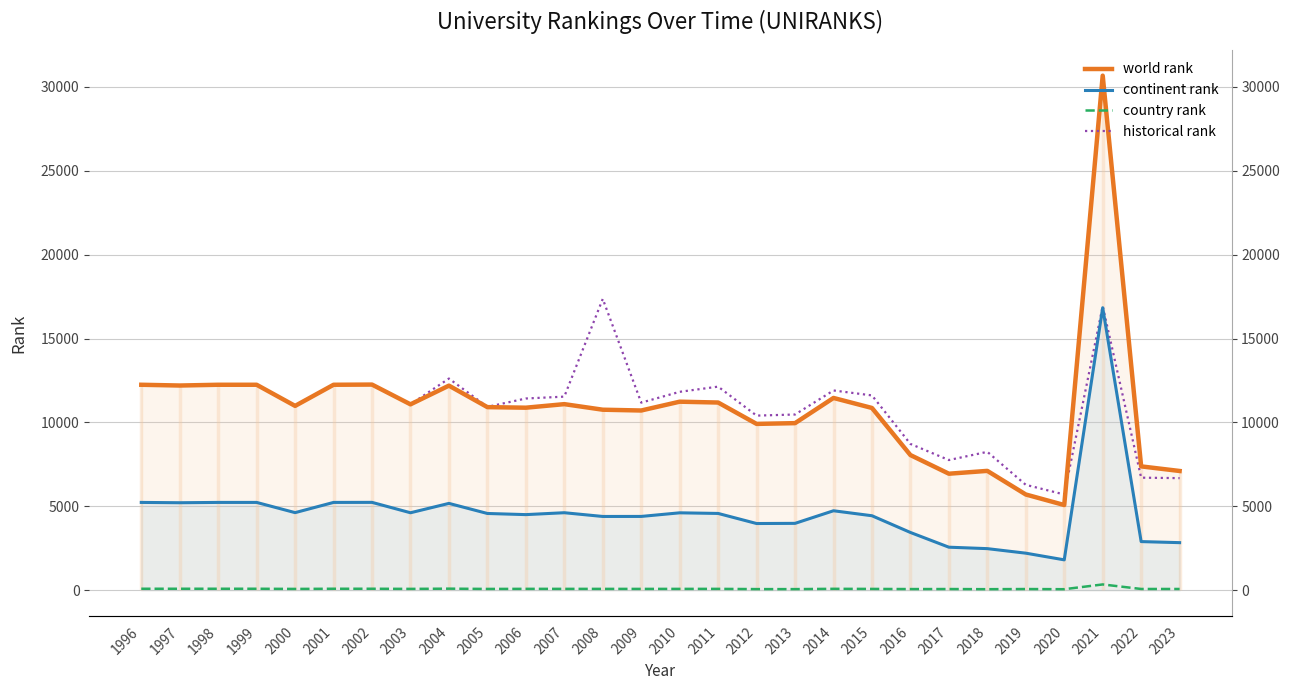

Rank the categories by continent rank value from highest to lowest.

2021, 2002, 1996, 1998, 1999, 2001, 1997, 2004, 2014, 2000, 2007, 2003, 2010, 2011, 2005, 2006, 2015, 2009, 2008, 2013, 2012, 2016, 2022, 2023, 2017, 2018, 2019, 2020